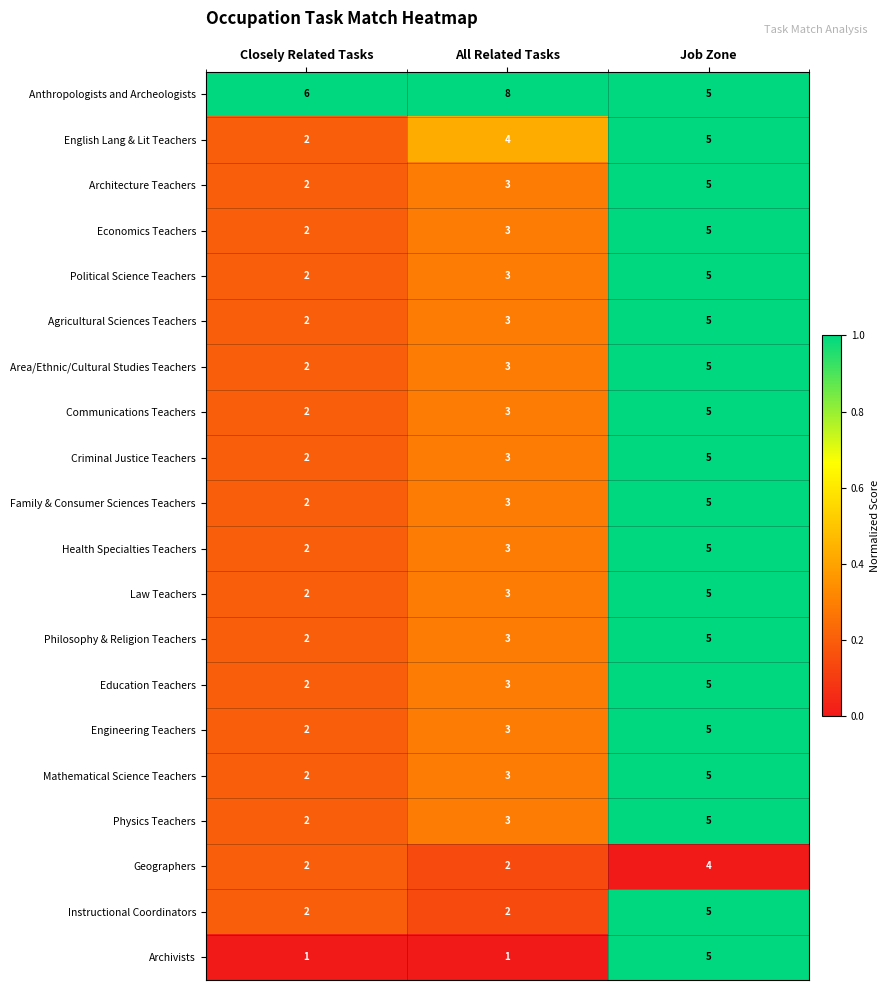

Is the value of Engineering Teachers at All Related Tasks greater than the value of Economics Teachers at Job Zone?

No